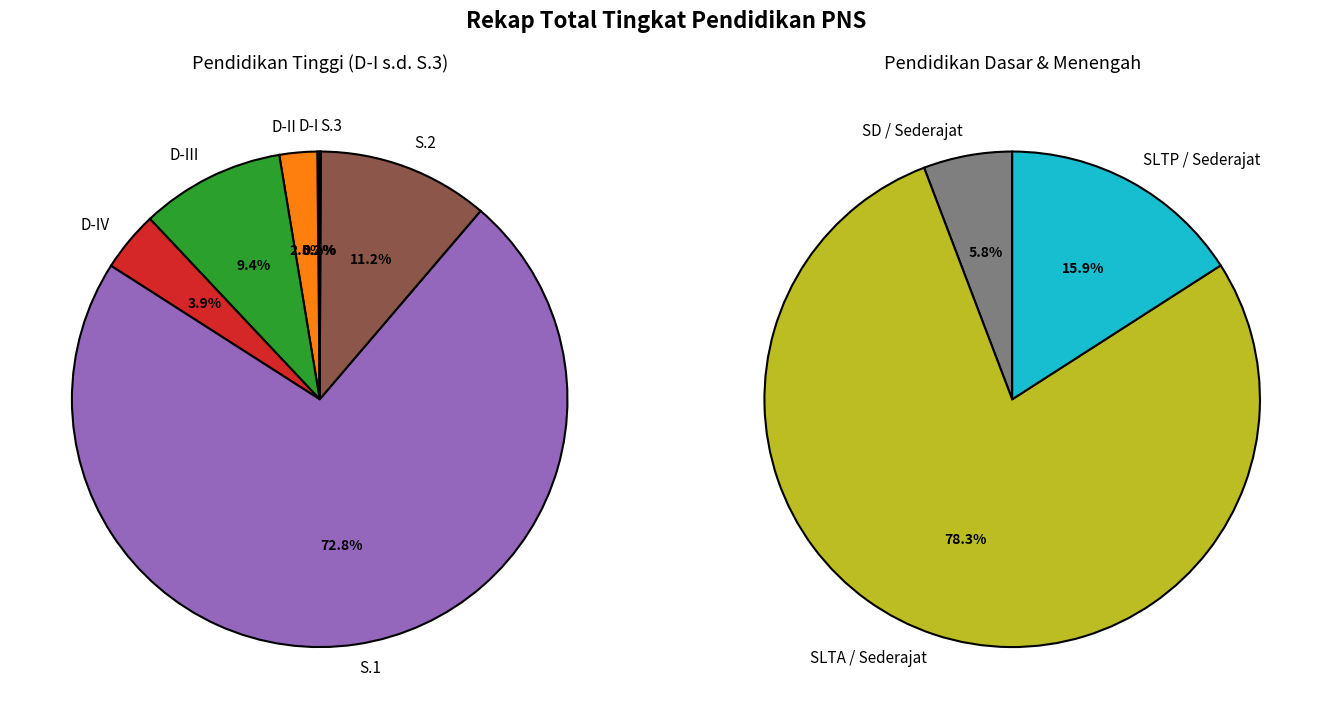

The S.3 slice represents 1% of the pie. True or false?

False